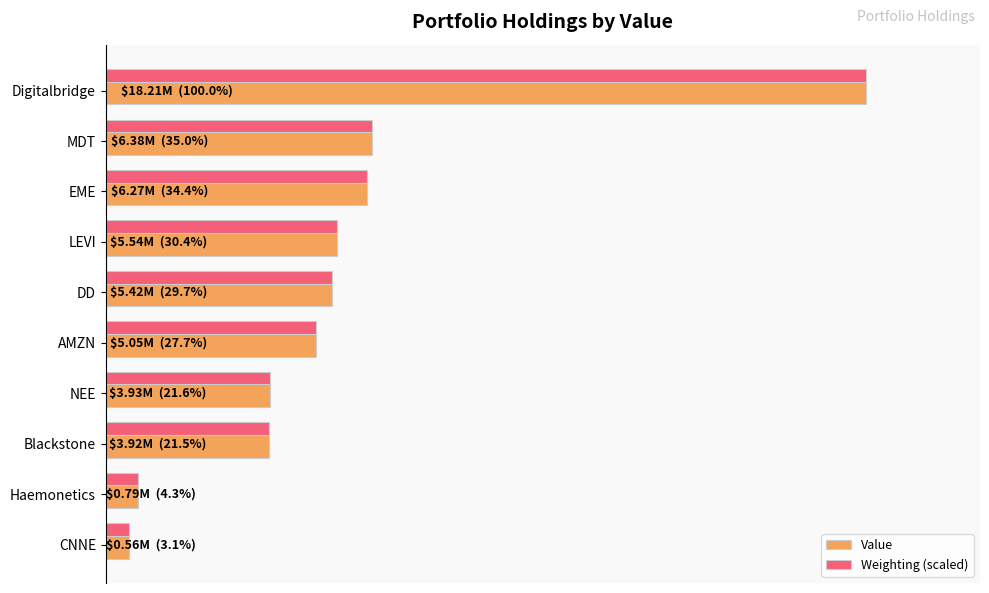

What are all the series names shown in the legend?

Value, Weighting (scaled)